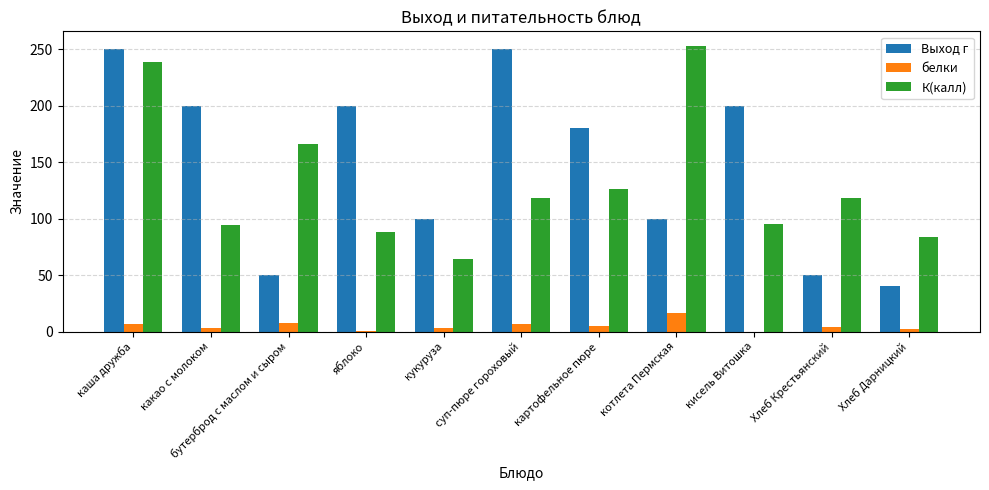

At which category is the sum across all series the highest?

каша дружба